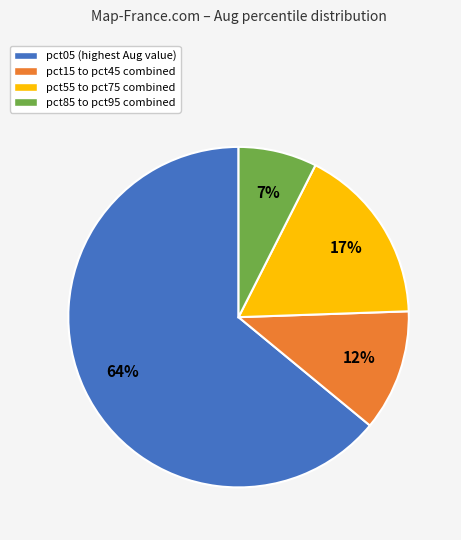

How many slices are in this pie chart?

4